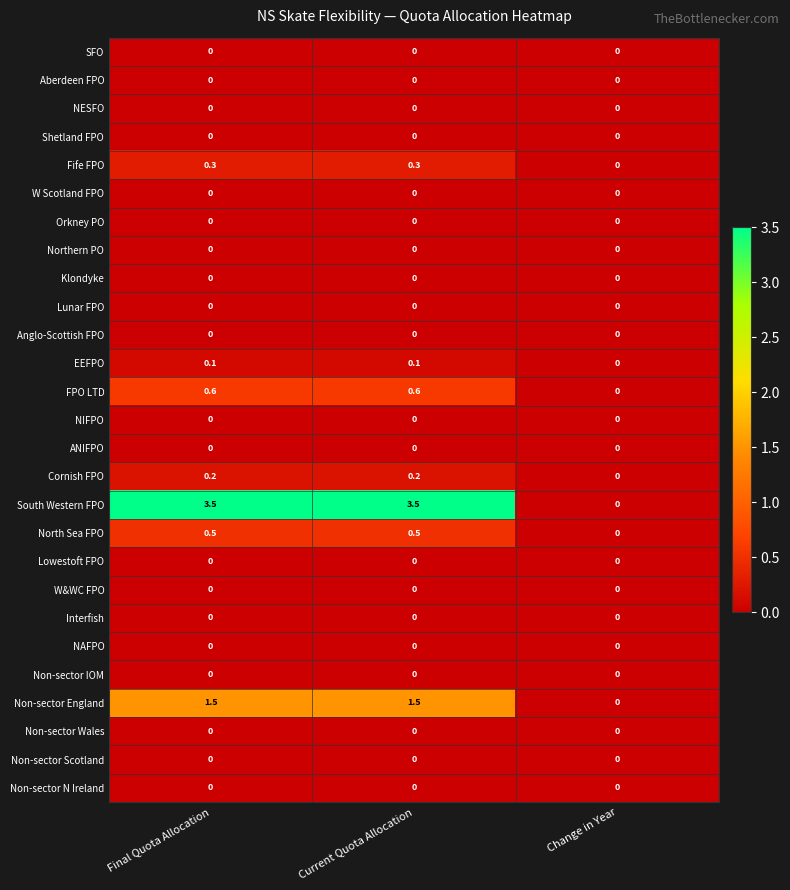

Count the number of categories in the chart.

3